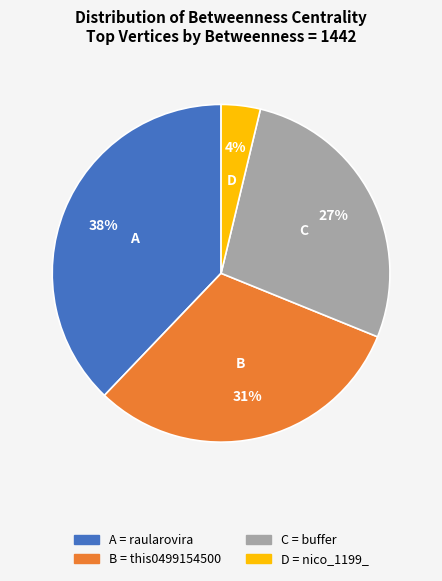

Does any single category account for the majority?

No